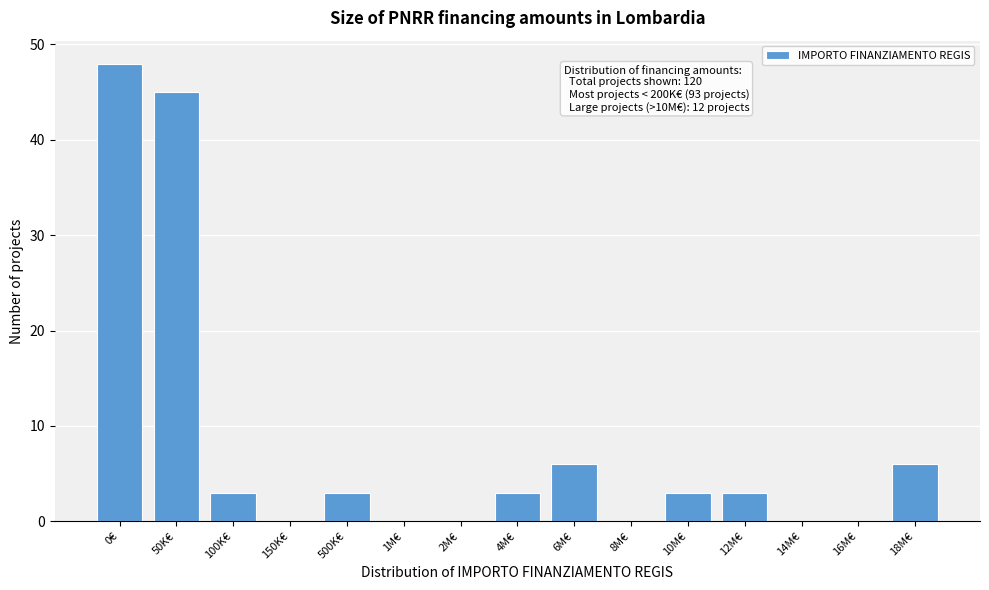

Reading right to left, list all the values displayed in this chart.

18M€=6	16M€=0	14M€=0	12M€=3	10M€=3	8M€=0	6M€=6	4M€=3	2M€=0	1M€=0	500K€=3	150K€=0	100K€=3	50K€=45	0€=48